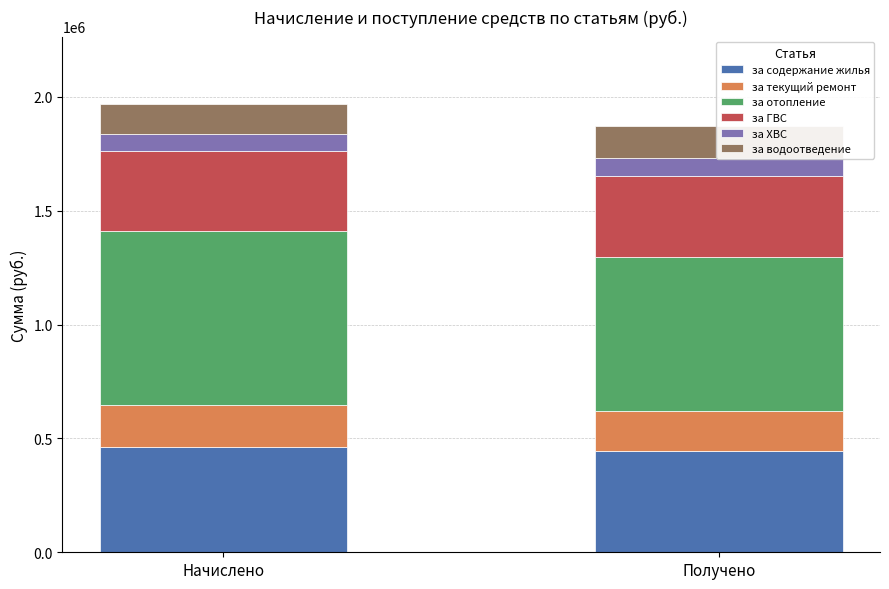

What is the difference between the за ГВС values at Получено and Начислено?

5553.3